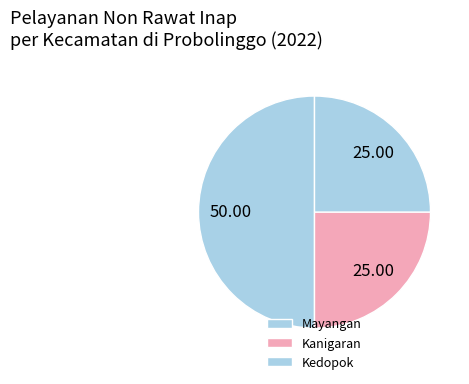

Is there any slice that represents more than half of the pie?

No